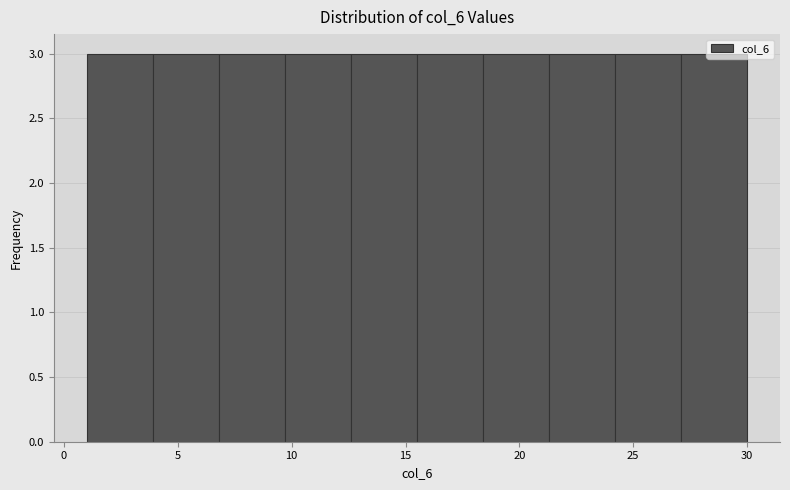

How tall is the bar that spans 21.3 to 24.2 on the x-axis? Neither the bar edges nor the heights are printed on the chart, so give them approximately, as read against the axes.

3